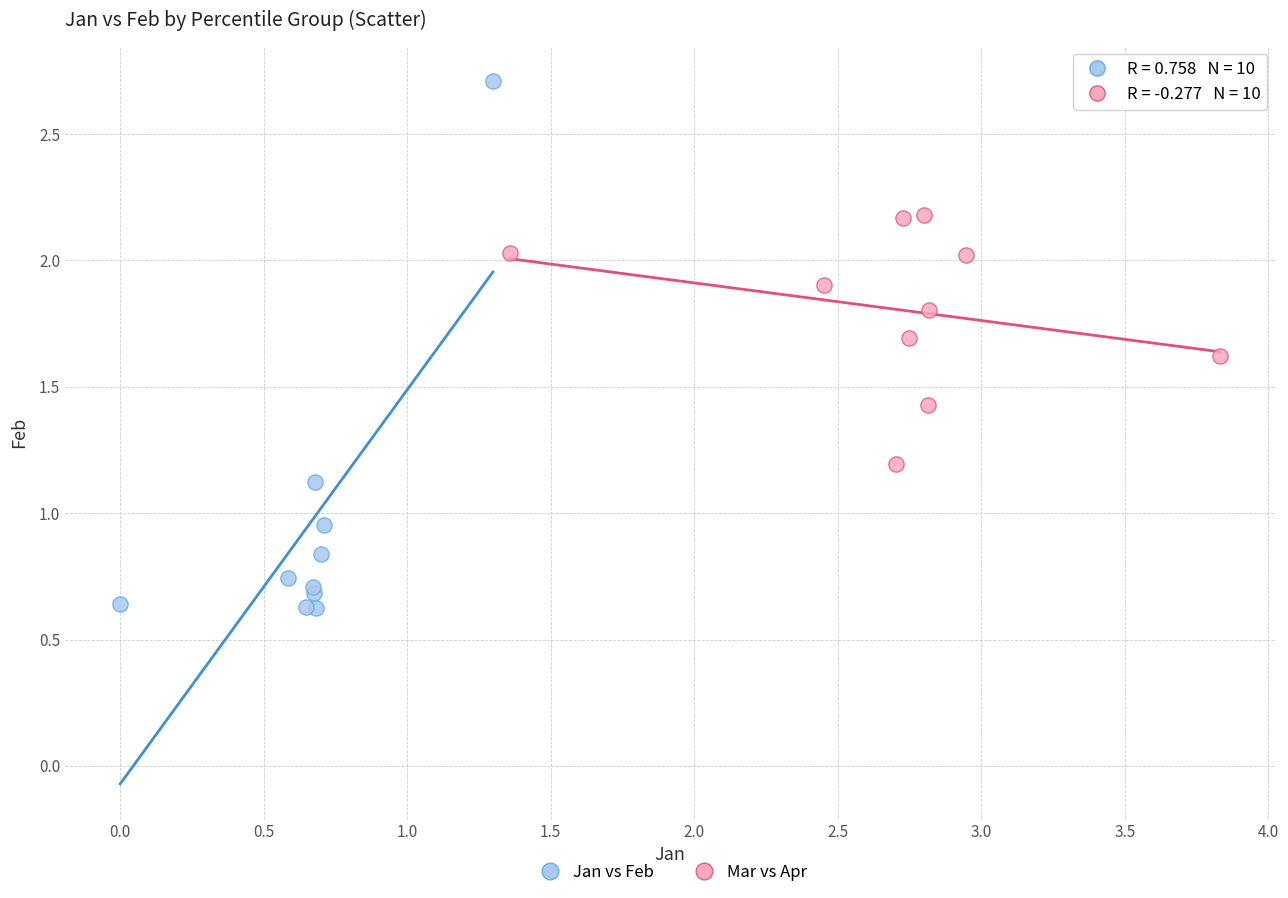

Which series has the widest spread of Y values?

Jan vs Feb